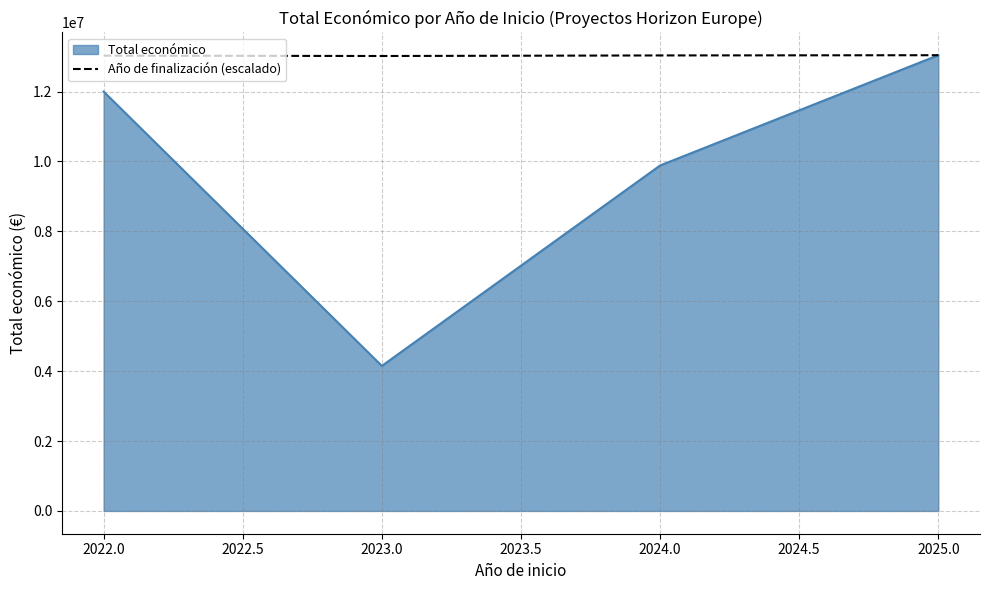

List the series in order of their overall mean, highest first.

Año de finalización (escalado), Total económico